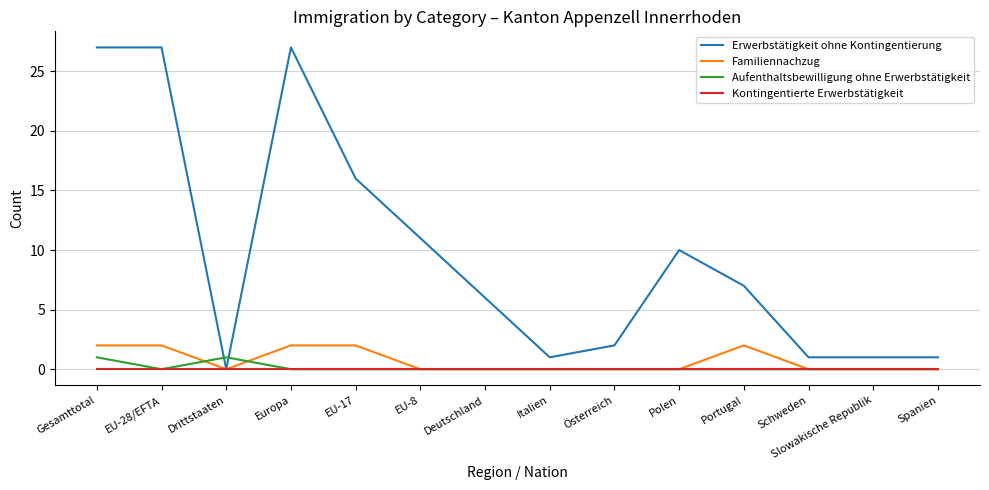

Is the value of Erwerbstätigkeit ohne Kontingentierung at Schweden greater than the value of Kontingentierte Erwerbstätigkeit at Spanien?

Yes